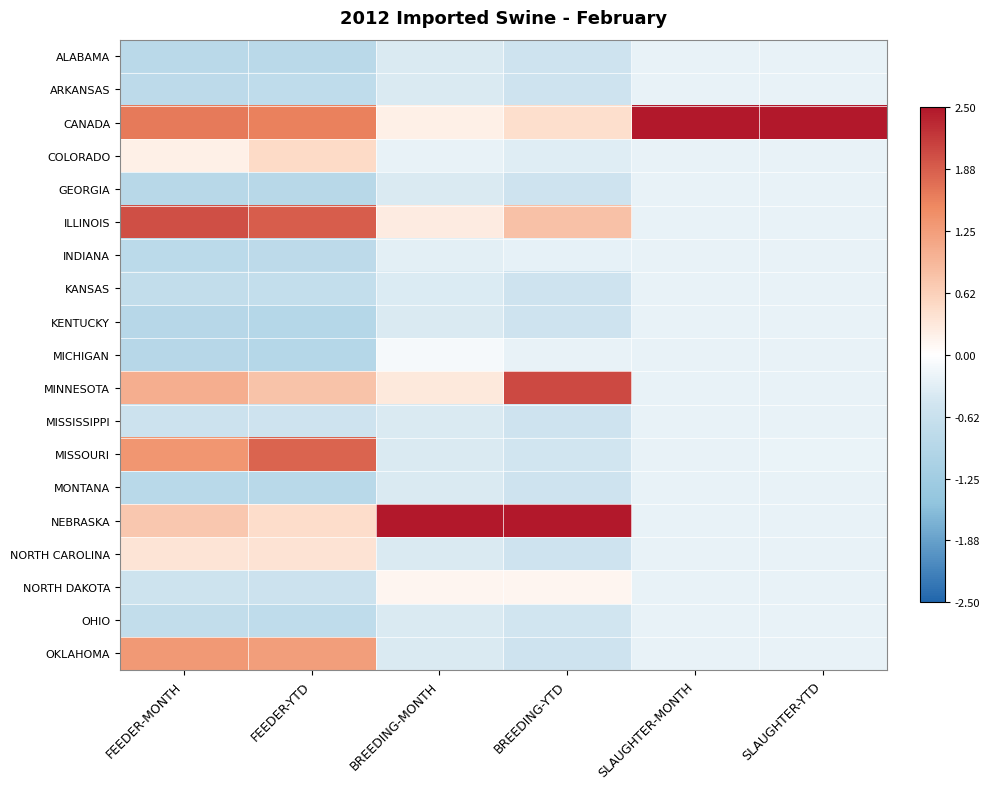

Which series has the largest total across all categories?

CANADA